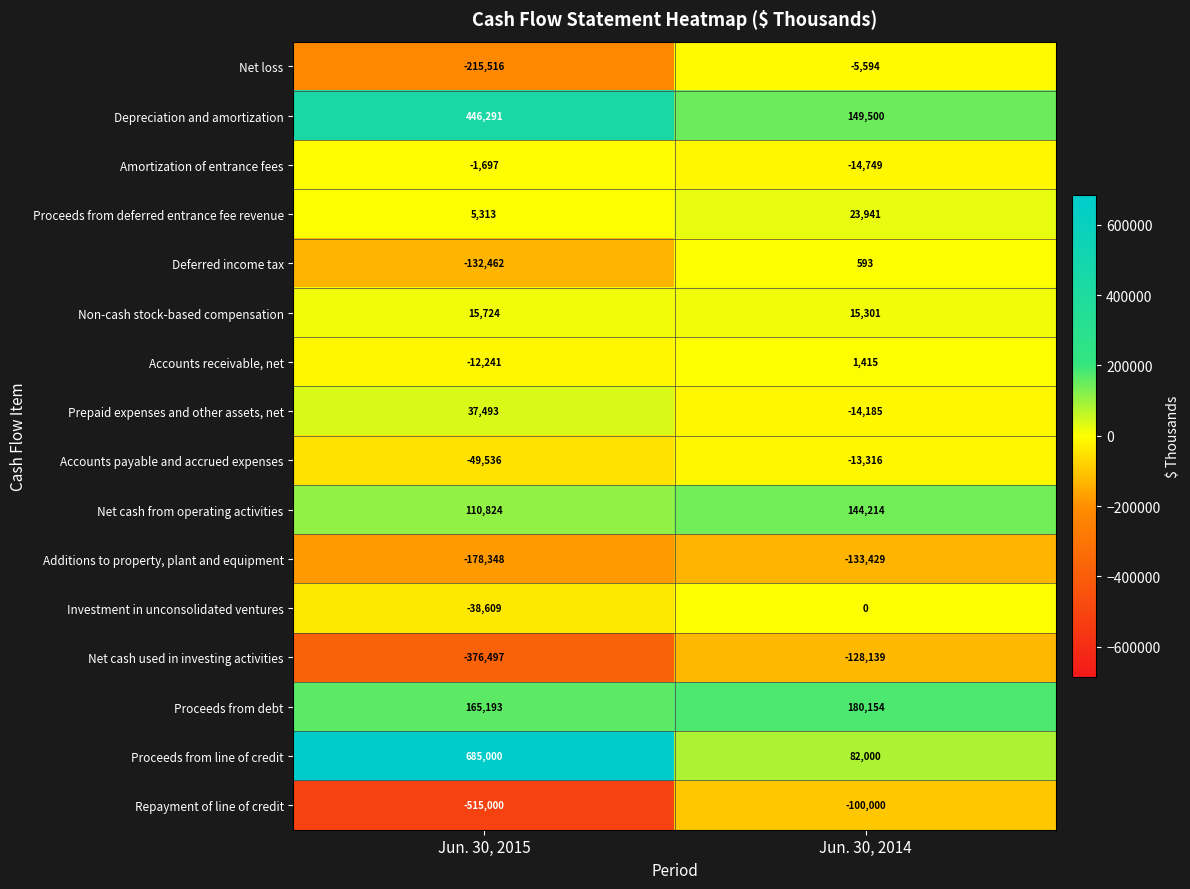

At which label is Non-cash stock-based compensation closest to 15512?

Jun. 30, 2014